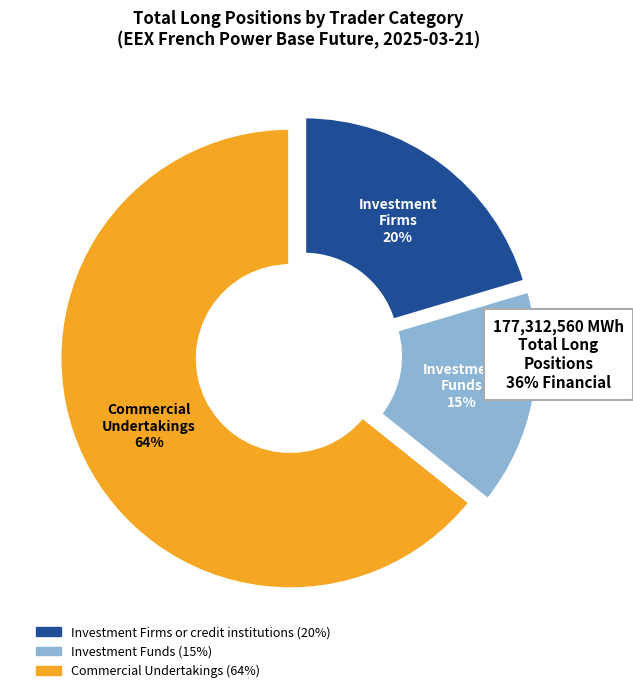

Count the number of slices in the pie.

3